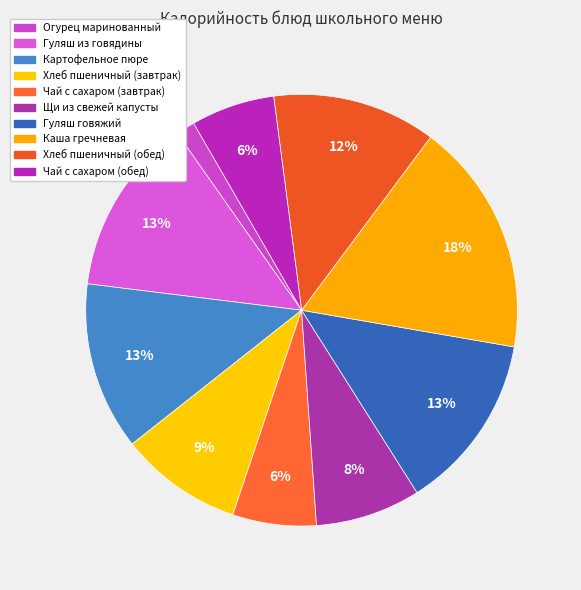

To the nearest percent, what is the combined percentage of Чай с сахаром (завтрак) and Картофельное пюре?

19%